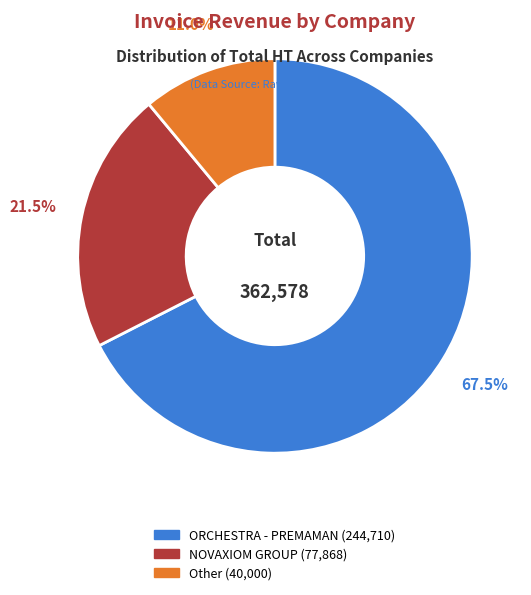

How many slices are in this pie chart?

3